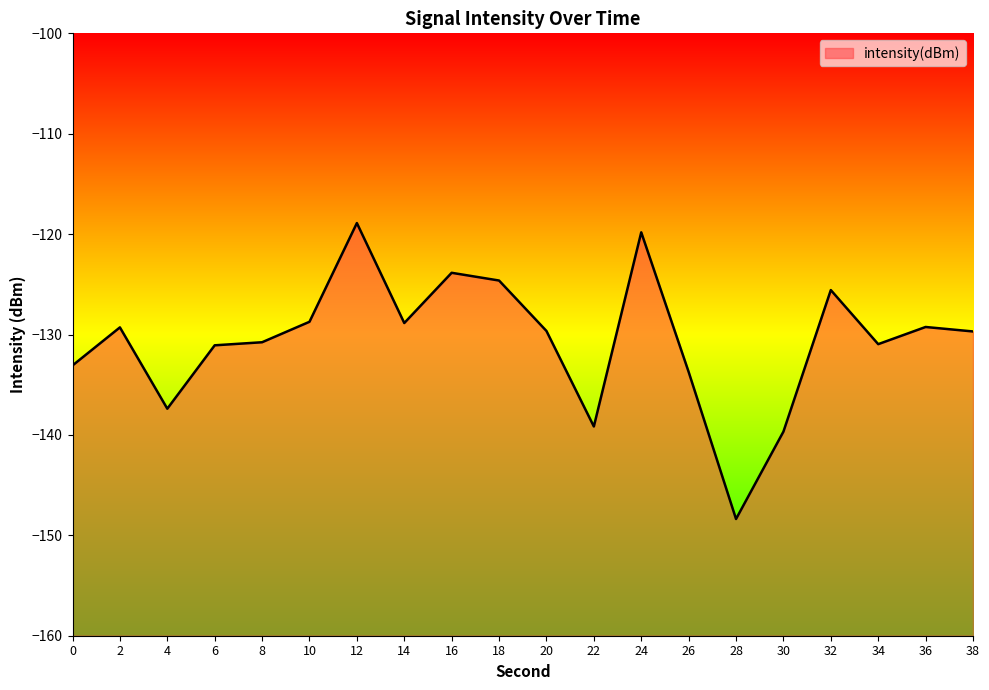

List the labels in order of value, largest first.

12, 24, 16, 18, 32, 10, 14, 36, 2, 20, 38, 8, 34, 6, 0, 26, 4, 22, 30, 28